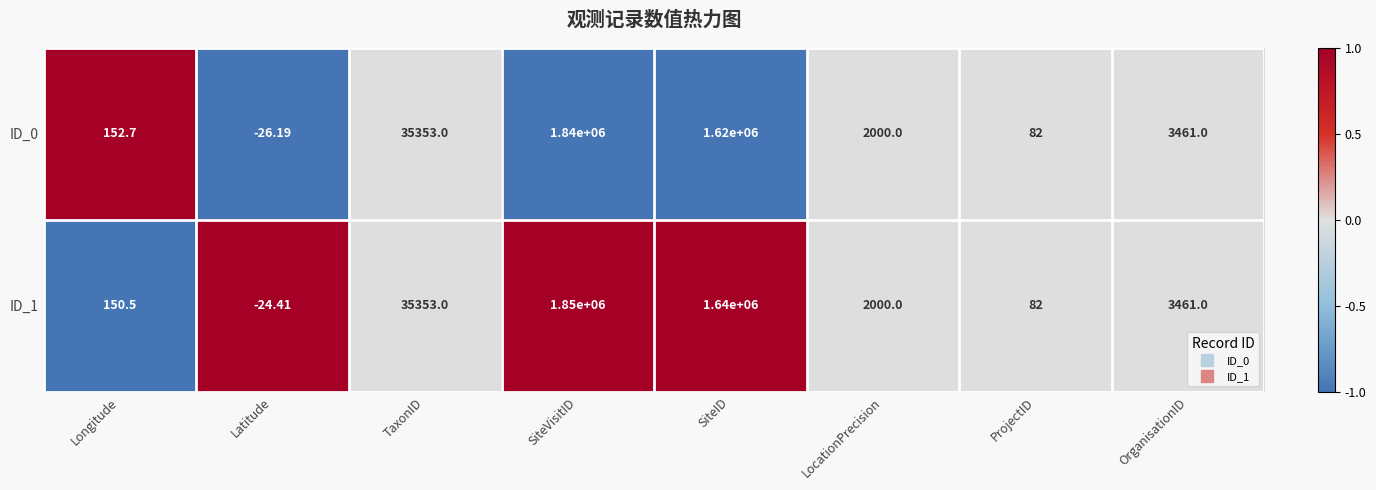

At which category is the sum across all series the highest?

SiteVisitID